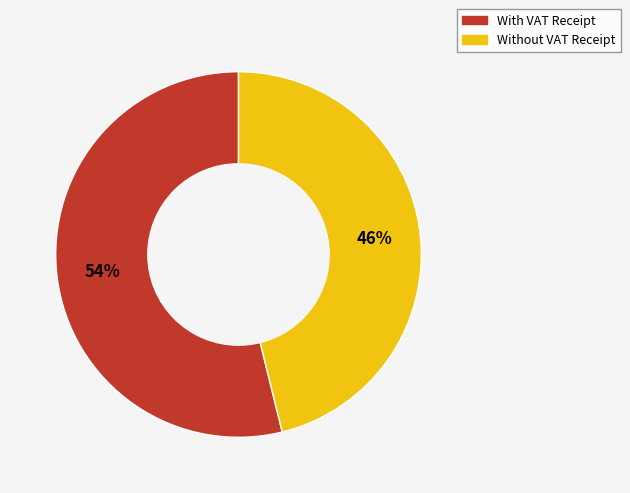

Is it true that With VAT Receipt is 54% of the pie?

True